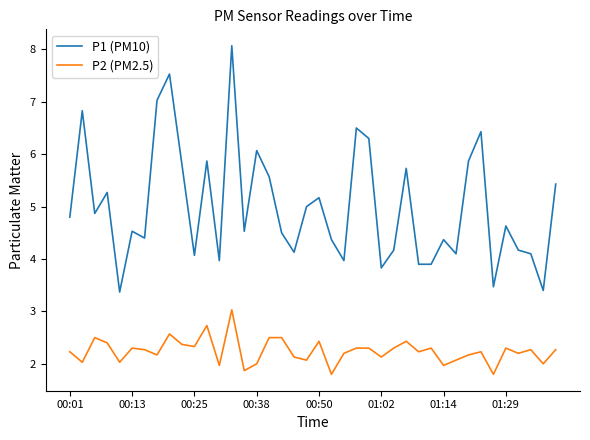

List the series in order of their overall mean, highest first.

P1 (PM10), P2 (PM2.5)